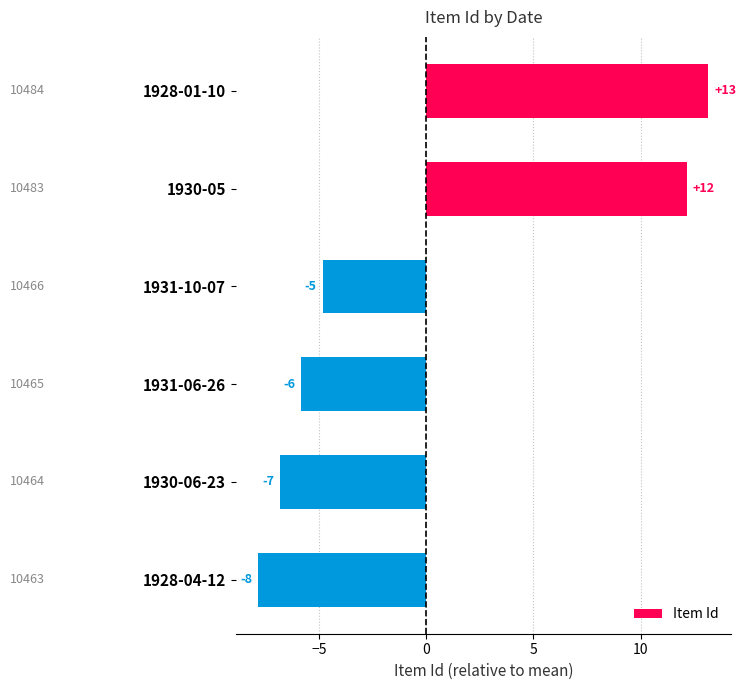

Are the bars horizontal?

Yes